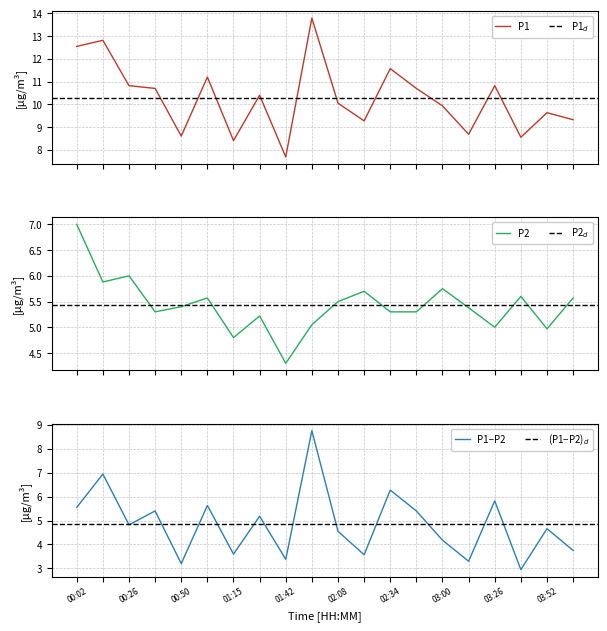

What is the average value of the P1 series?

10.3